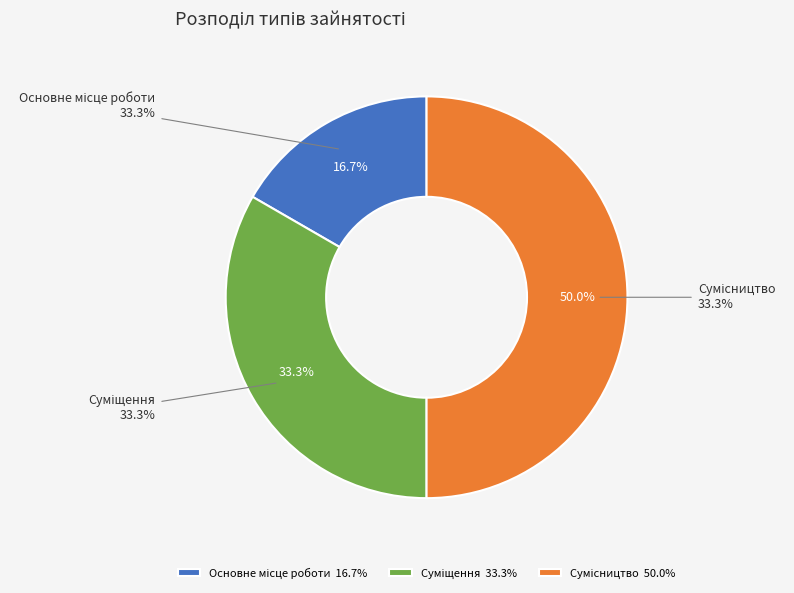

Which category has the biggest portion of the pie?

Сумісництво